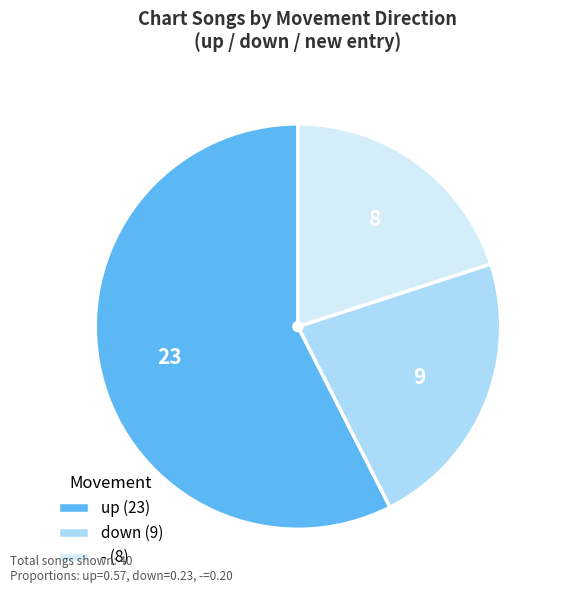

Is the sum of down (9) and - (8) greater than half?

No